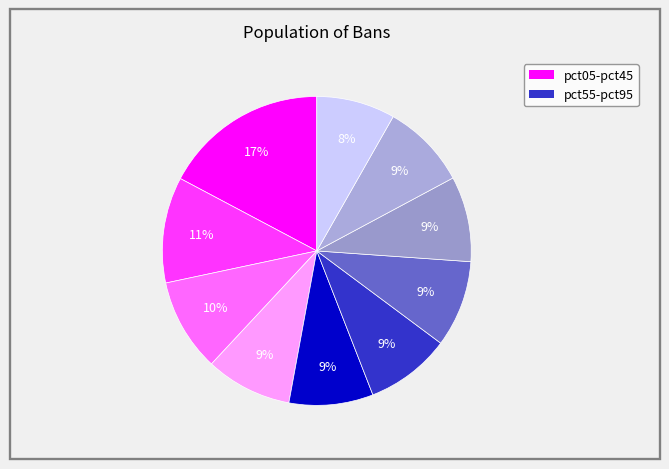

How many slices are in this pie chart?

10